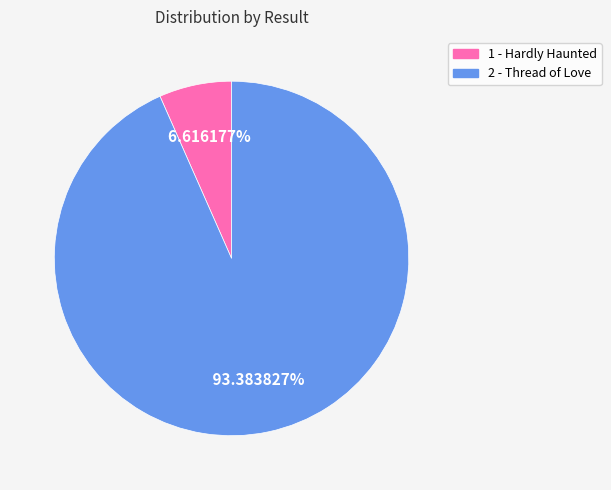

Rank the categories by value from highest to lowest.

2, 1